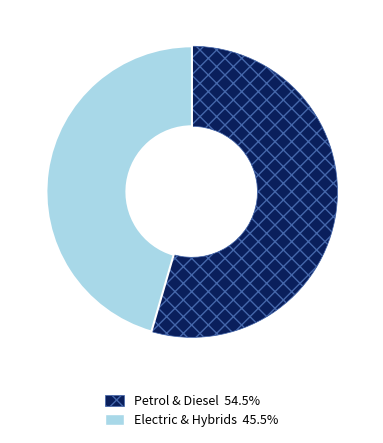

Does any single category account for the majority?

Yes